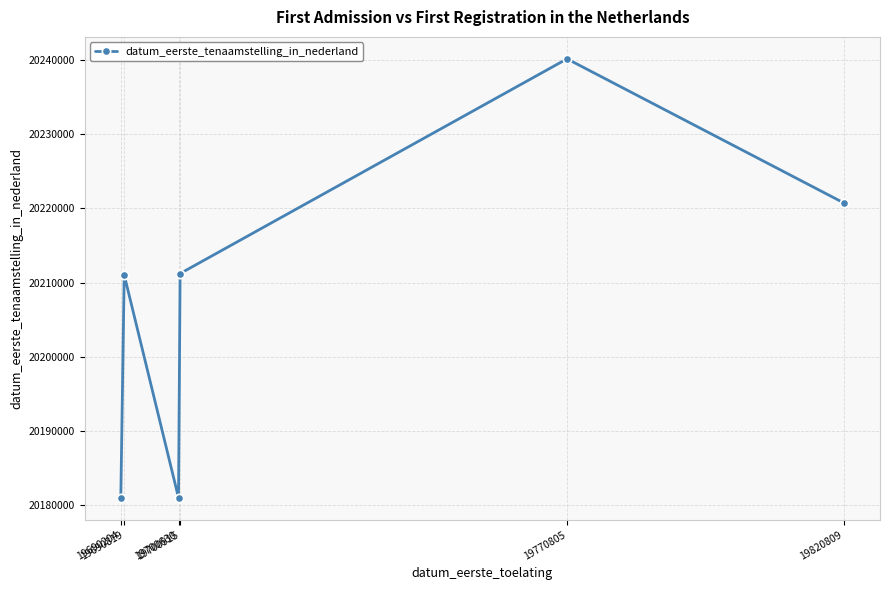

How many points are lower than both their immediate neighbors (excluding endpoints)?

1